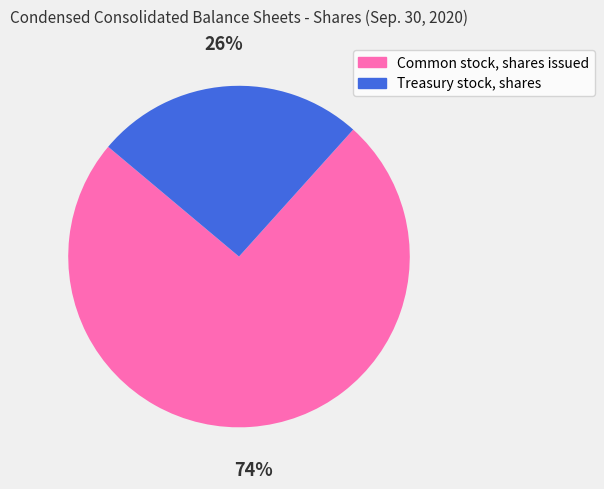

To the nearest percent, what is the combined percentage of Common stock, shares issued and Treasury stock, shares?

100%